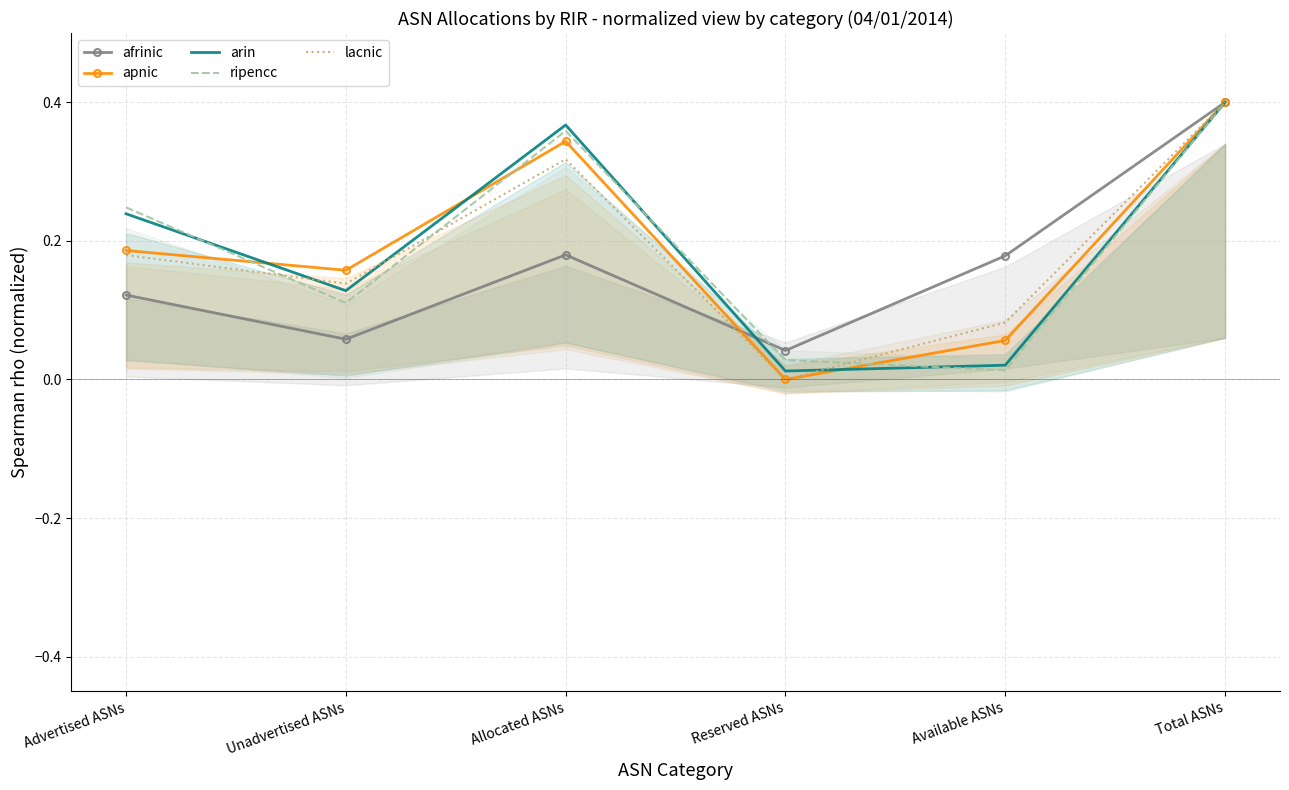

What is the label of the 5th point from the right?

Unadvertised ASNs